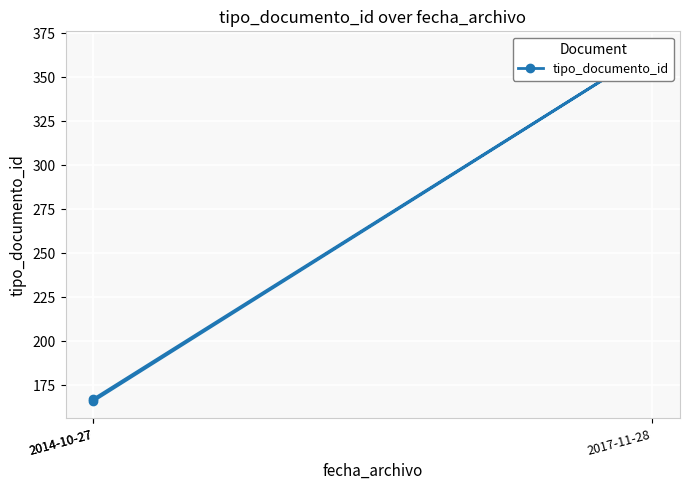

How many distinct data groups are displayed?

1